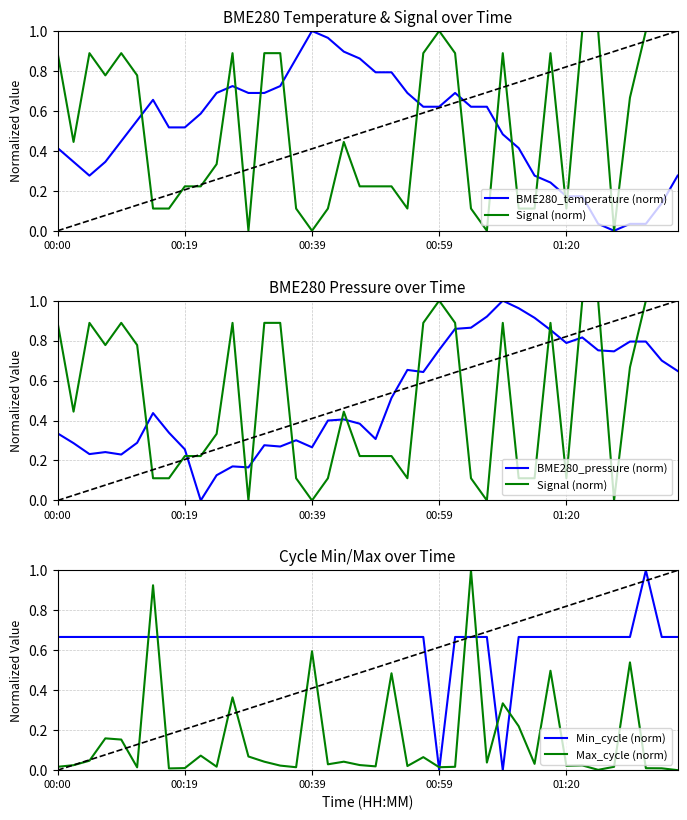

What is the highest value of the Min_cycle (norm) series?

1.0